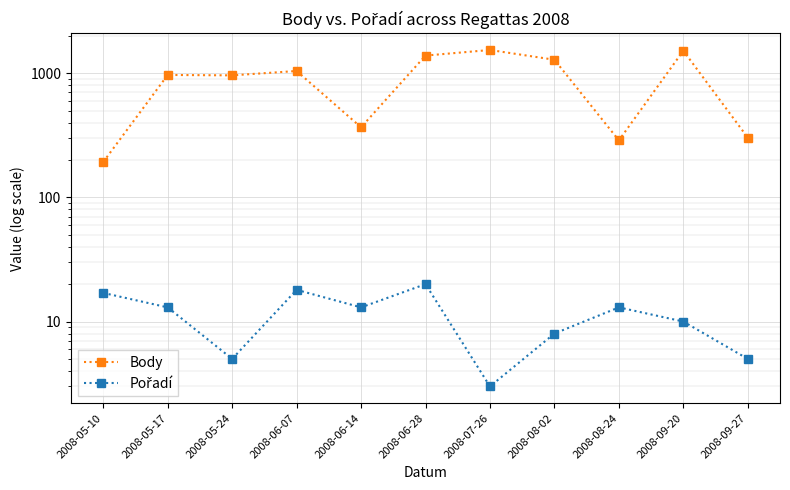

What is the value of the Body point at the 10th from the left?

1519